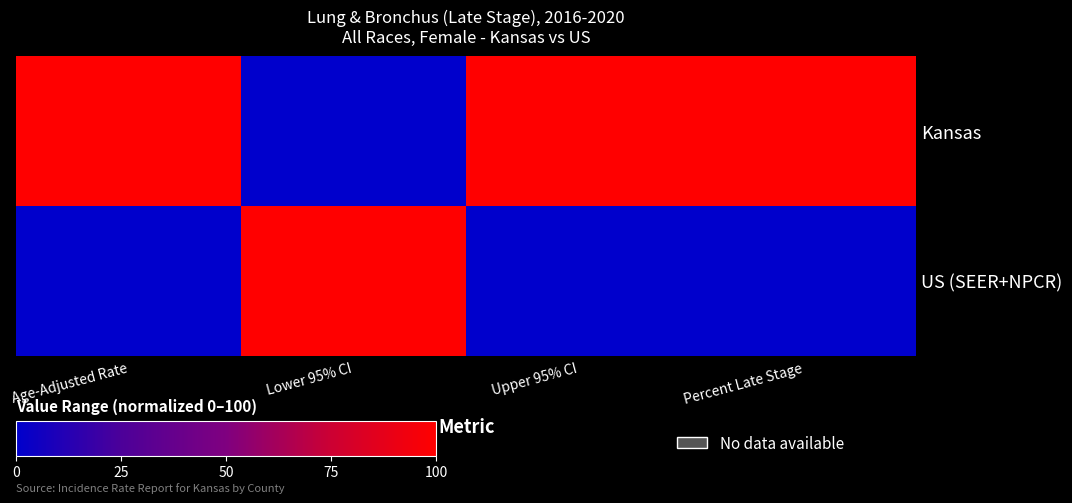

Reading right to left, what are all the values shown in this chart?

Kansas: Percent Late Stage=100	Upper 95% CI=100	Lower 95% CI=0	Age-Adjusted Rate=100
US (SEER+NPCR): Percent Late Stage=0	Upper 95% CI=0	Lower 95% CI=100	Age-Adjusted Rate=0